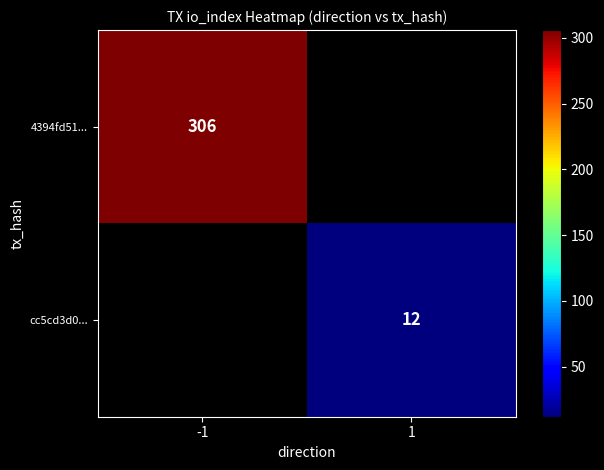

The 4394fd51... series shows 306 at -1. True or false?

True